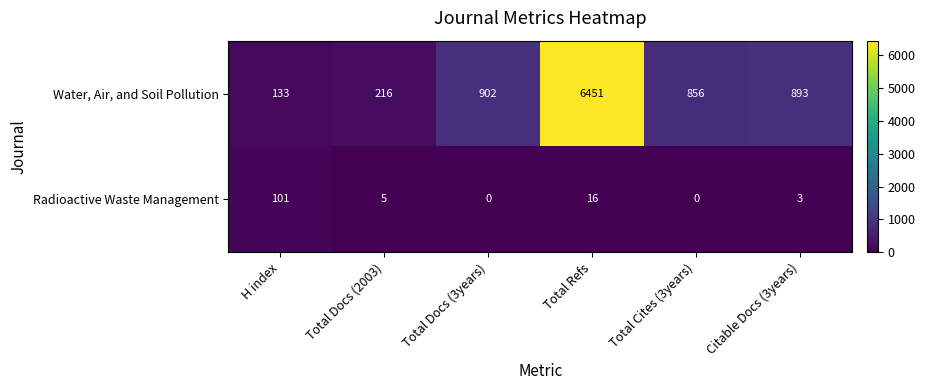

What is the average value of the Radioactive Waste Management series?

21